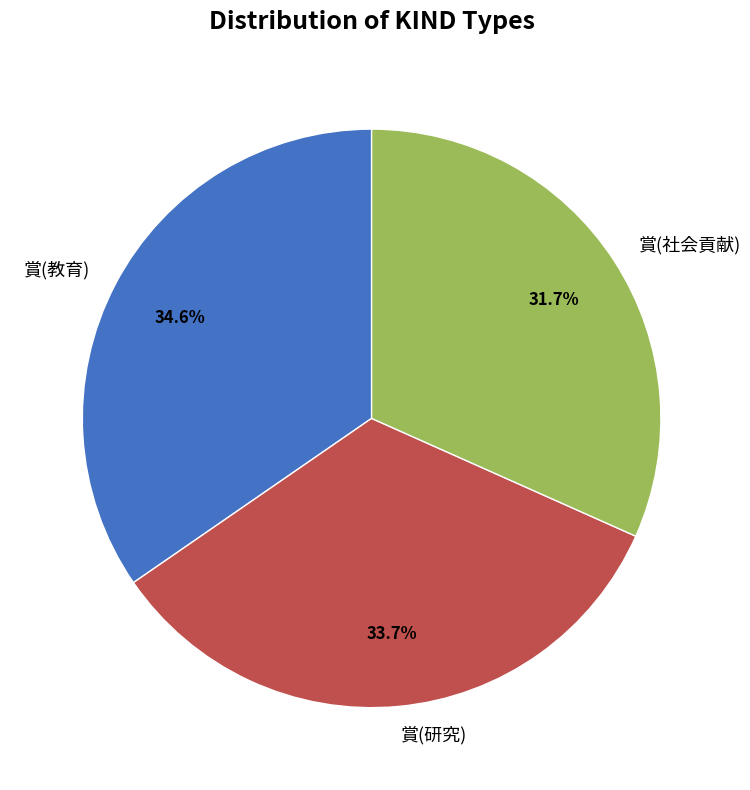

How many segments does this pie chart have?

3